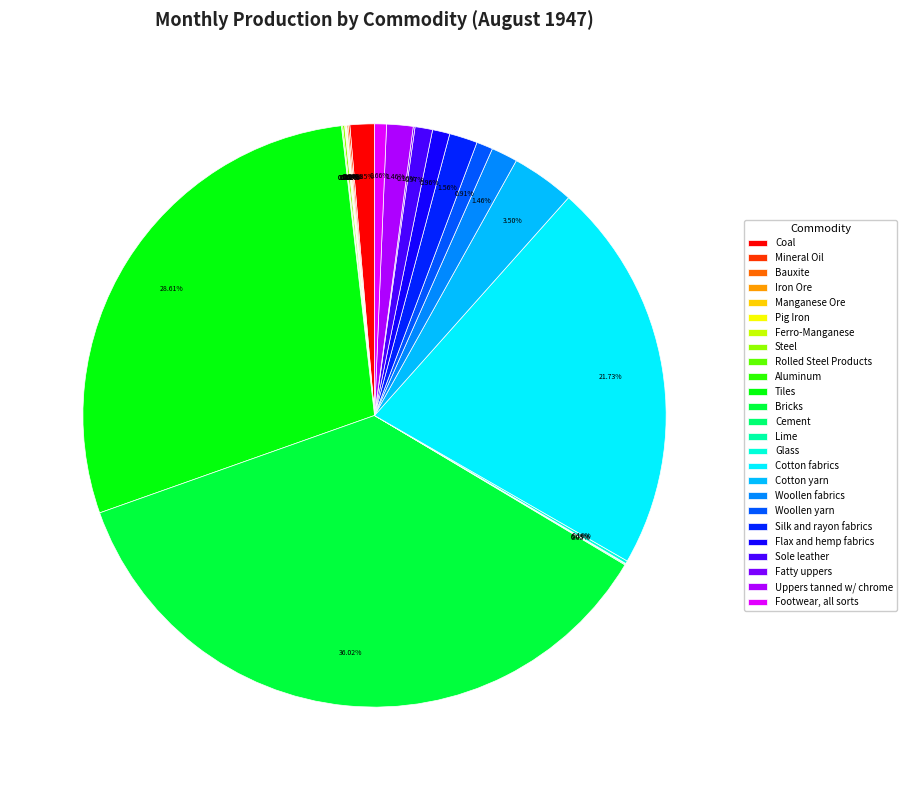

To the nearest percent, what is the difference between the Cement and Silk and rayon fabrics slice percentages?

2%